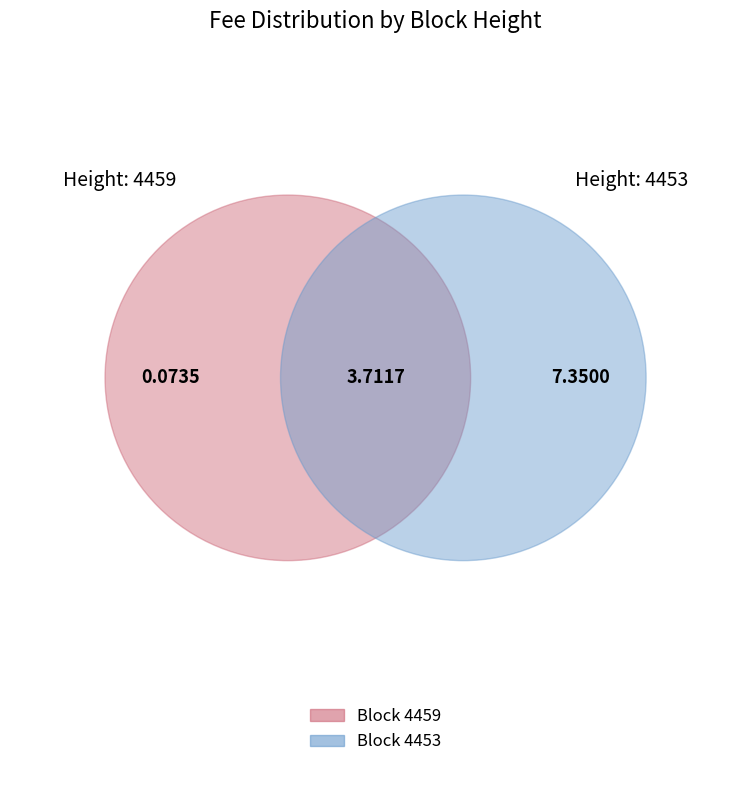

The 4453 slice represents 89% of the pie. True or false?

False